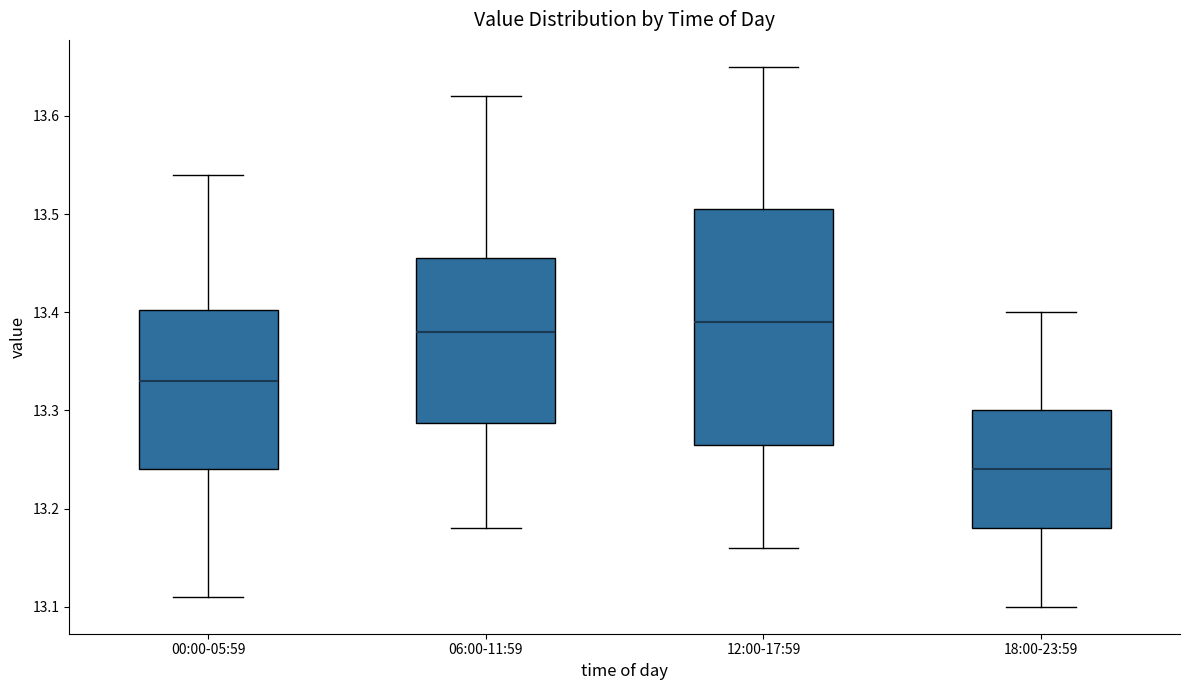

Reading left to right, transcribe this box plot: for each box, give where its median line is, the range the box spans, and where its two whiskers end, as read against the y-axis. The values are not printed on the chart, so give them approximately, as read against the axis.

00:00-05:59: median 13.33, box 13.24 to 13.40, whiskers 13.11 to 13.54
06:00-11:59: median 13.38, box 13.29 to 13.46, whiskers 13.18 to 13.62
12:00-17:59: median 13.39, box 13.27 to 13.51, whiskers 13.16 to 13.65
18:00-23:59: median 13.24, box 13.18 to 13.30, whiskers 13.10 to 13.40